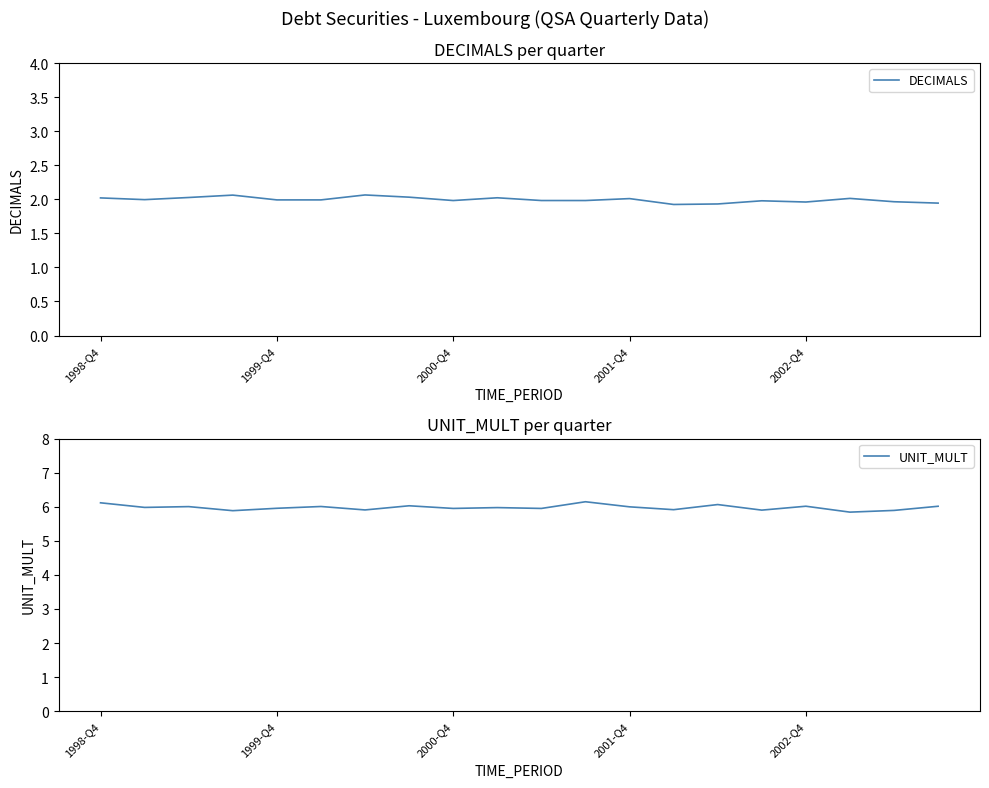

What position from the left is 9?

10